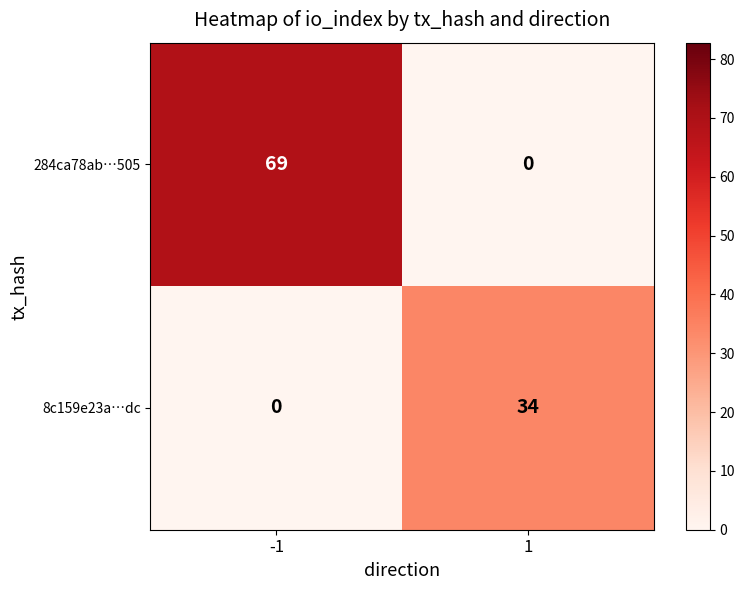

What is the highest value of the 8c159e23a…dc series?

34